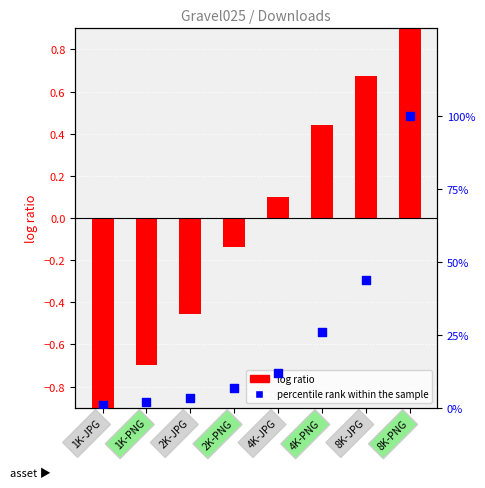

What is the total value across all series at 4K-PNG?

26.3